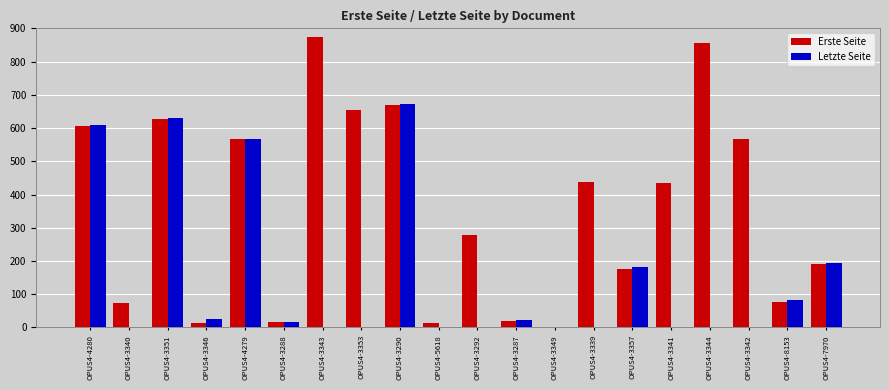

Which series changed the most between OPUS4-3340 and OPUS4-3349?

Erste Seite